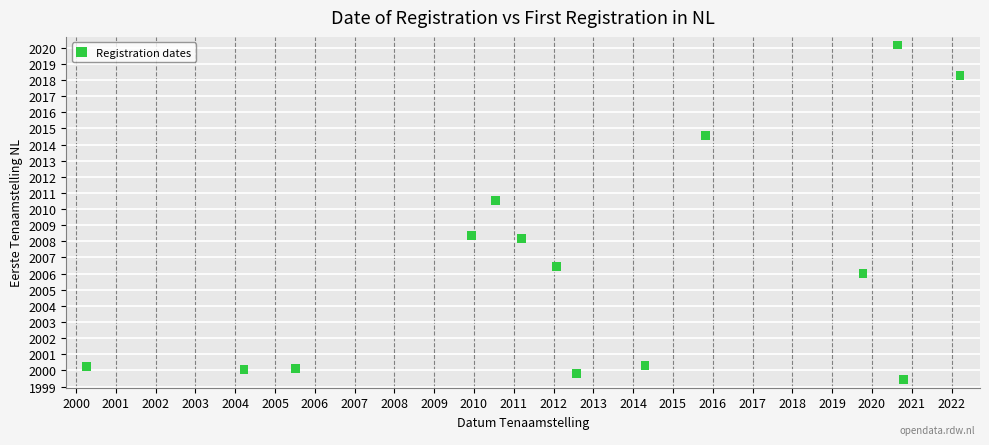

List the coordinates of all points as (Y, X) pairs, reading left to right.

(2000.3, 2000.3)  (2000.1, 2004.2)  (2000.1, 2005.5)  (2008.4, 2009.9)  (2010.5, 2010.5)  (2008.2, 2011.2)  (2006.4, 2012.1)  (1999.8, 2012.6)  (2000.3, 2014.3)  (2014.6, 2015.8)  (2006.0, 2019.8)  (2020.2, 2020.6)  (1999.4, 2020.8)  (2018.3, 2022.2)